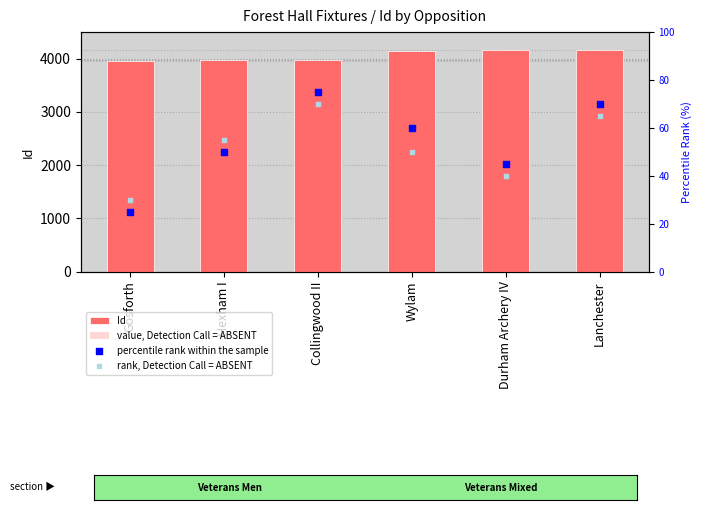

At how many categories does at least one series exceed 3353?

6